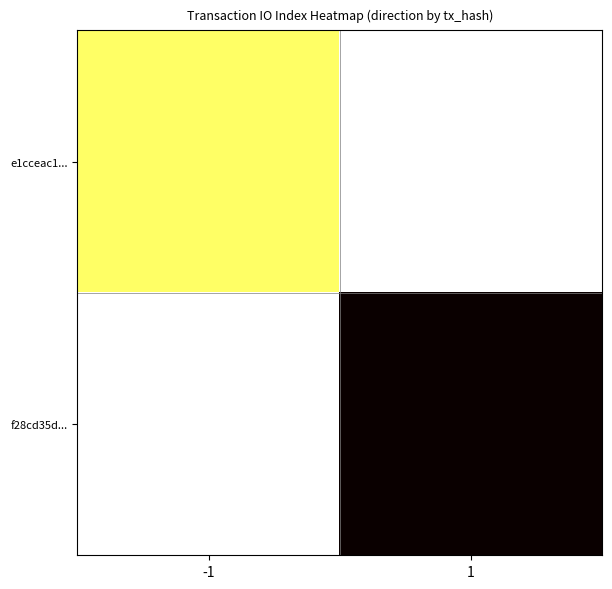

At 1, list the series in order from smallest to largest.

e1cceac1..., f28cd35d...